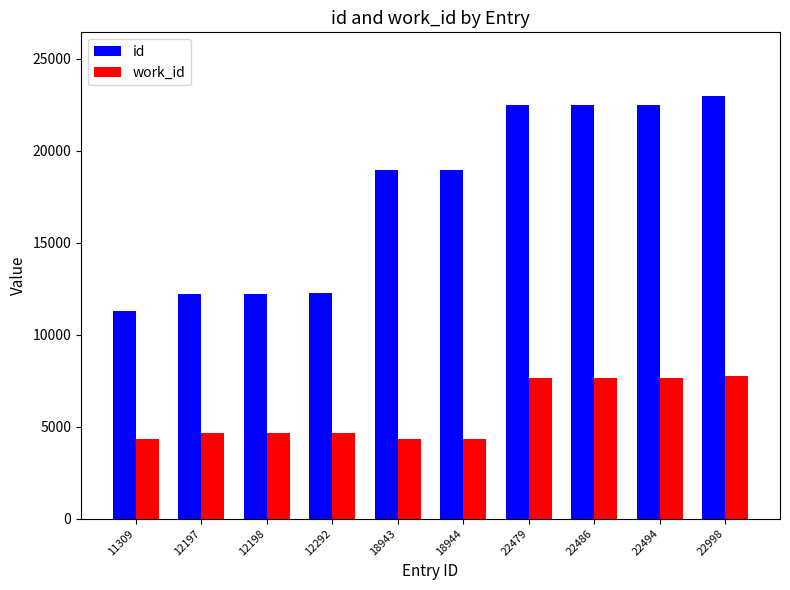

Is the value of work_id at 22998 greater than the value of id at 12292?

No